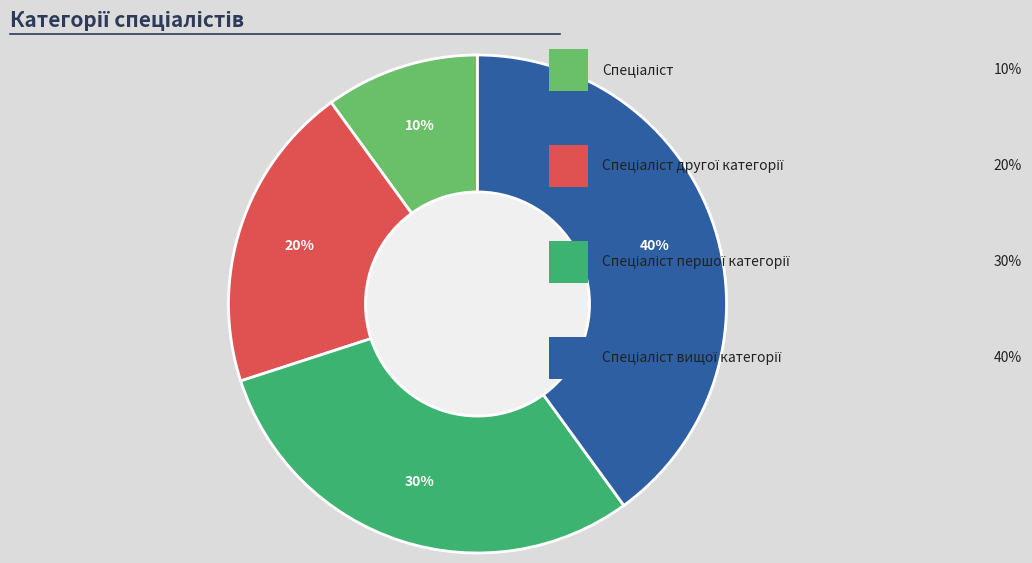

Is it true that Спеціаліст другої категорії is 34% of the pie?

False